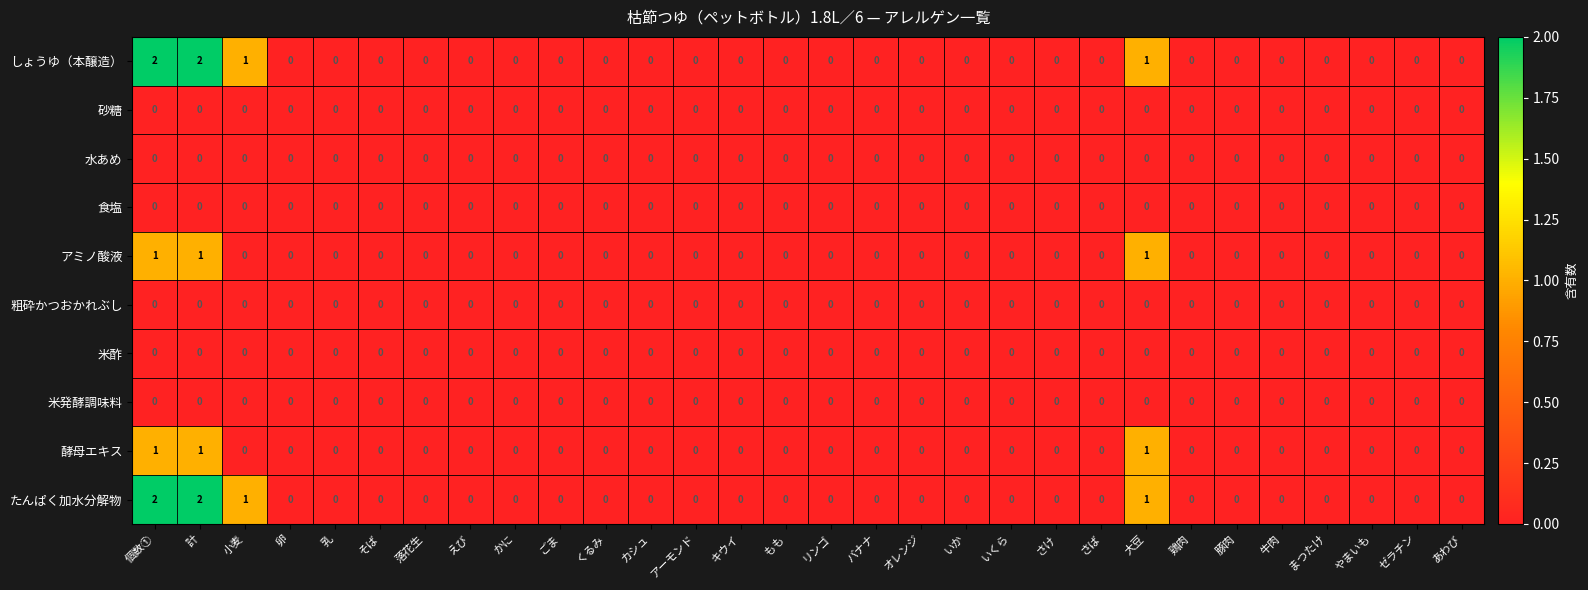

What is the sum of all アミノ酸液 values?

3